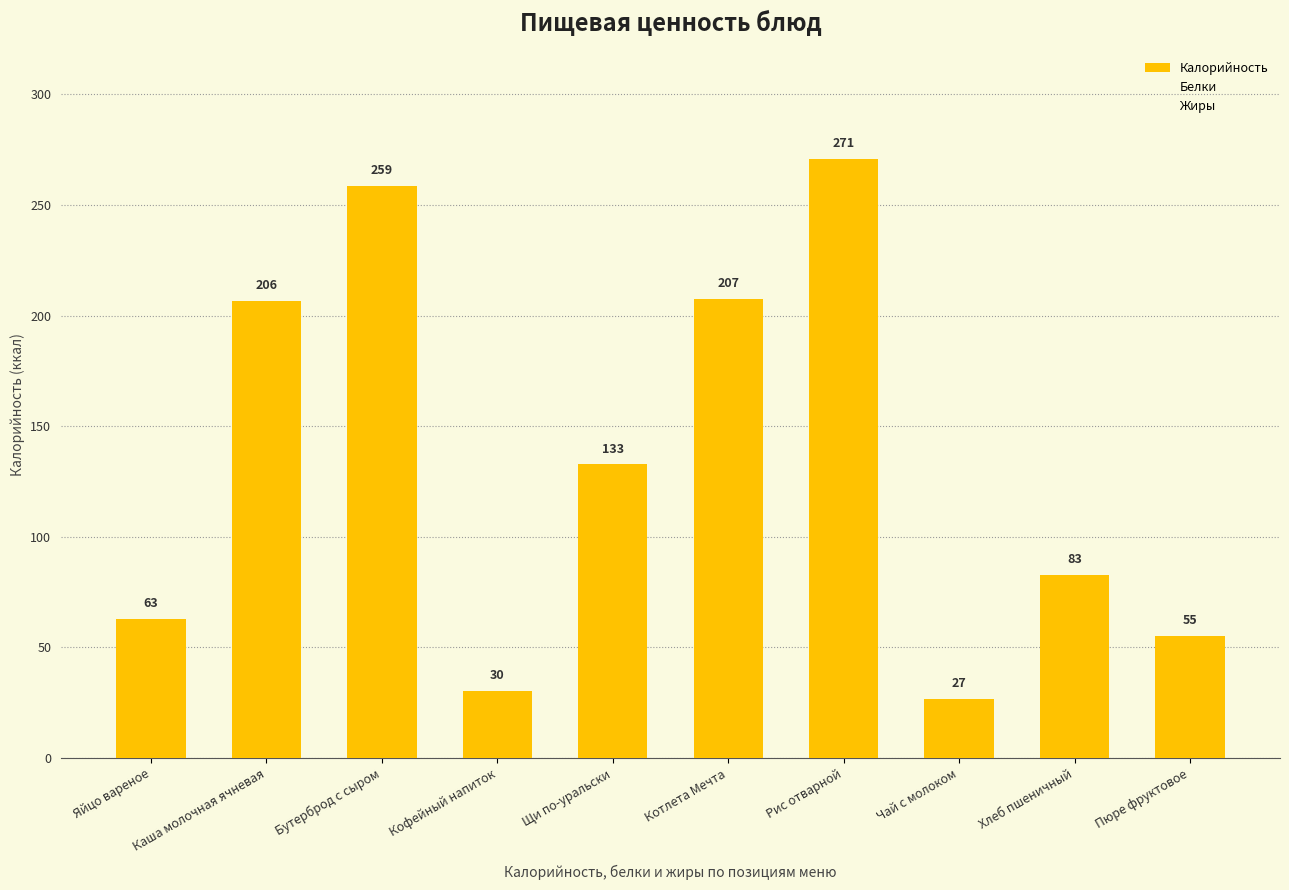

Rank the categories by value from highest to lowest.

Рис отварной, Бутерброд с сыром, Котлета Мечта, Каша молочная ячневая, Щи по-уральски, Хлеб пшеничный, Яйцо вареное, Пюре фруктовое, Кофейный напиток, Чай с молоком